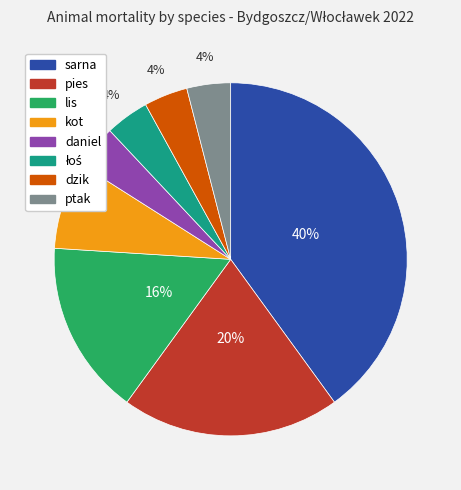

What percentage is the dzik slice, to the nearest percent?

4%